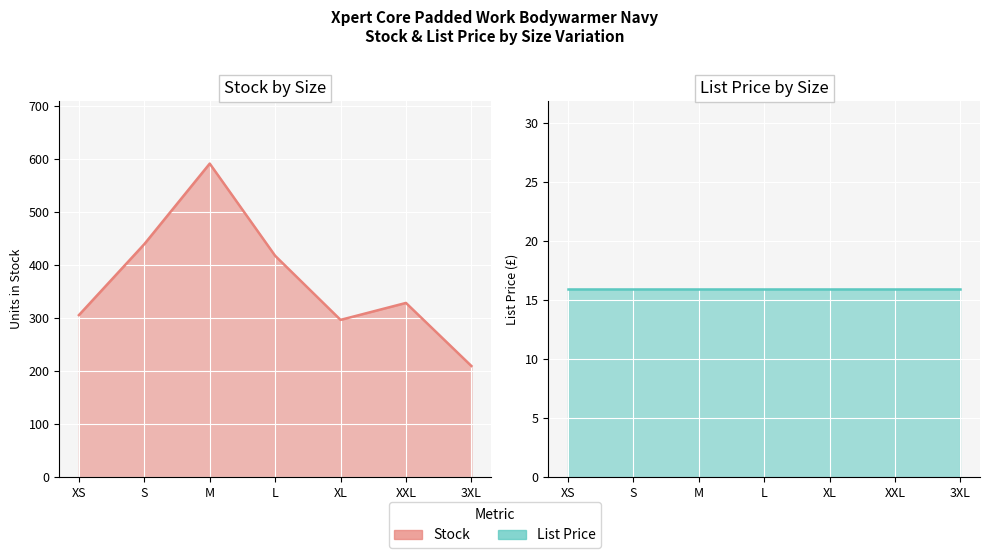

What is the value of the 2nd point from the left?

440